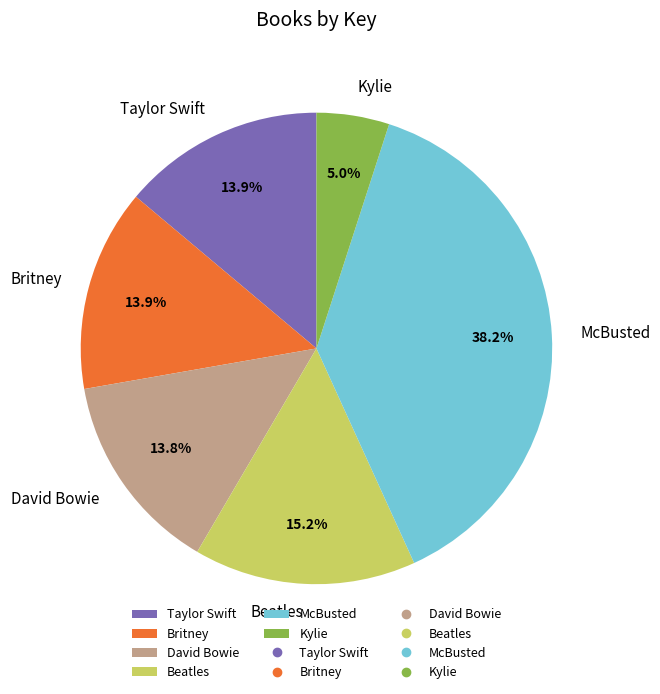

Is it true that David Bowie is 24% of the pie?

False